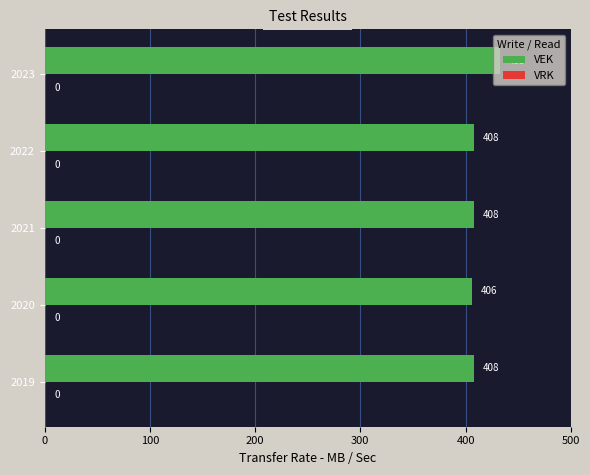

What is the sum of the values at 2023 and 2019?

841